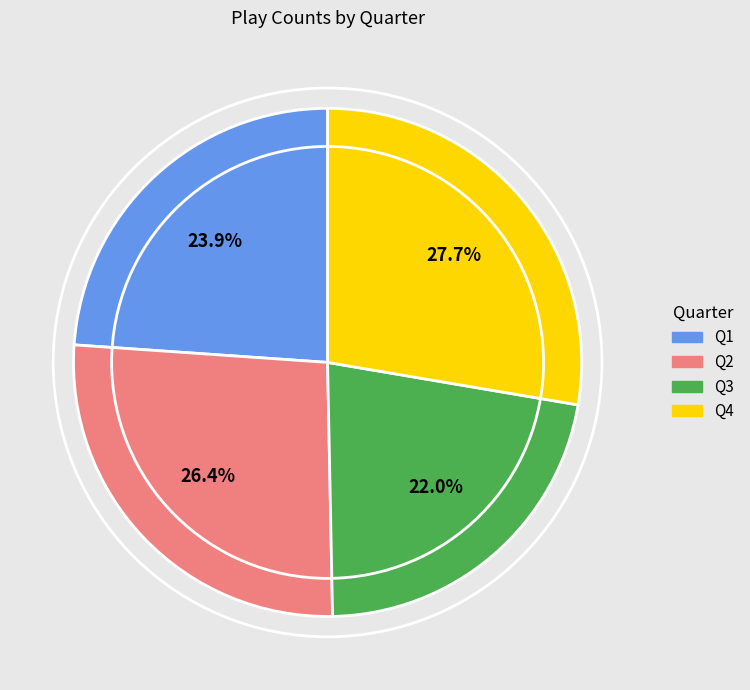

Rank the categories by value from highest to lowest.

Q4, Q2, Q1, Q3